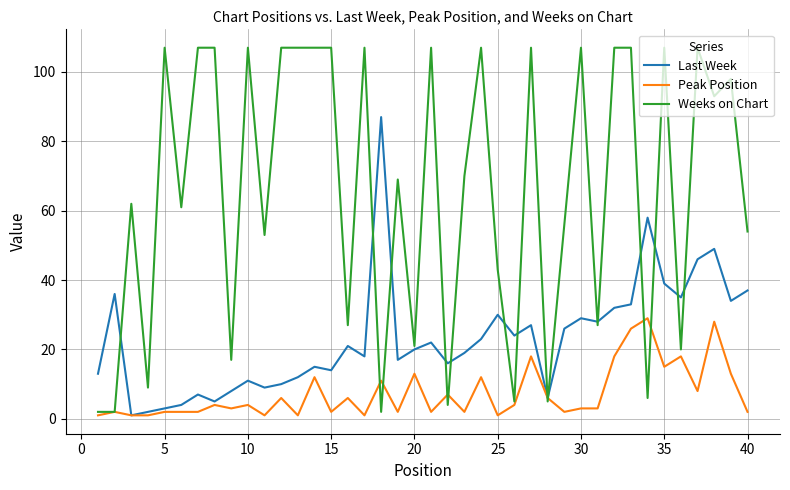

Rank the series by their maximum value, from lowest to highest.

Peak Position, Last Week, Weeks on Chart